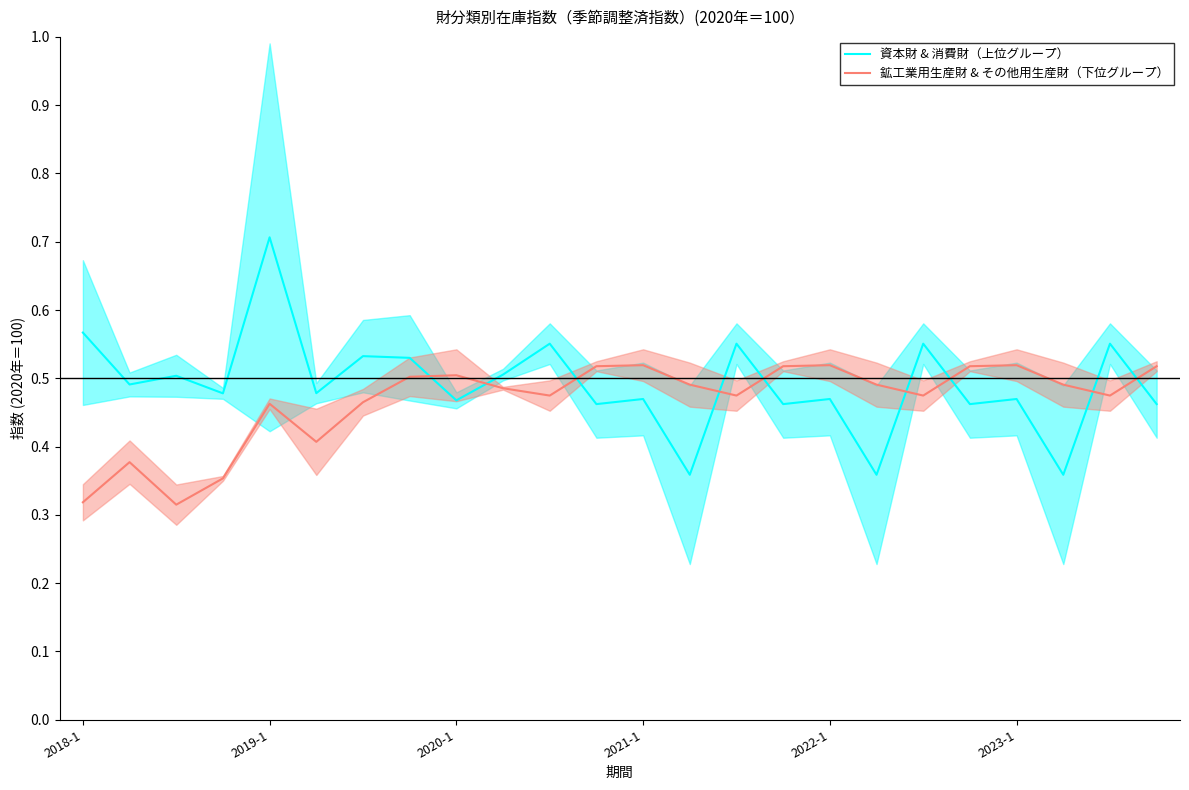

True or false: 鉱工業用生産財 & その他用生産財（下位グループ） and 資本財 & 消費財（上位グループ） intersect in this chart.

True